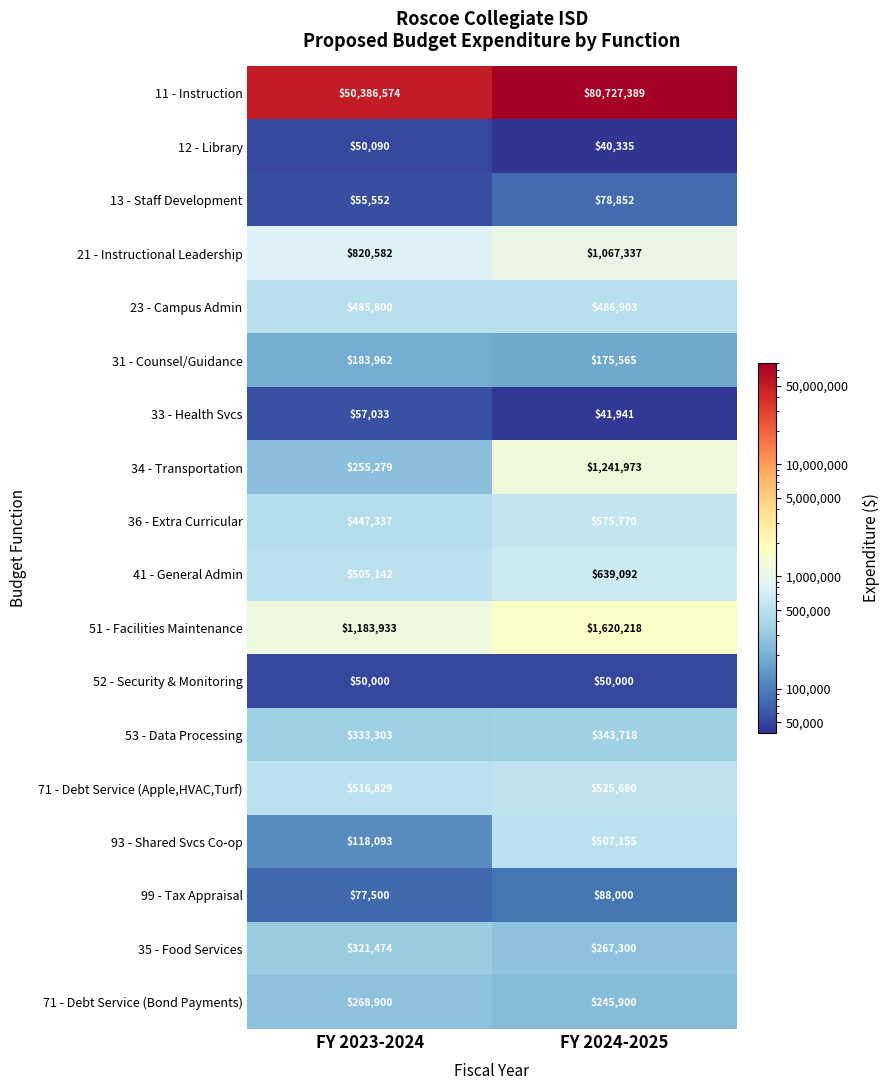

At which category does the chart reach its peak across all series?

FY 2024-2025